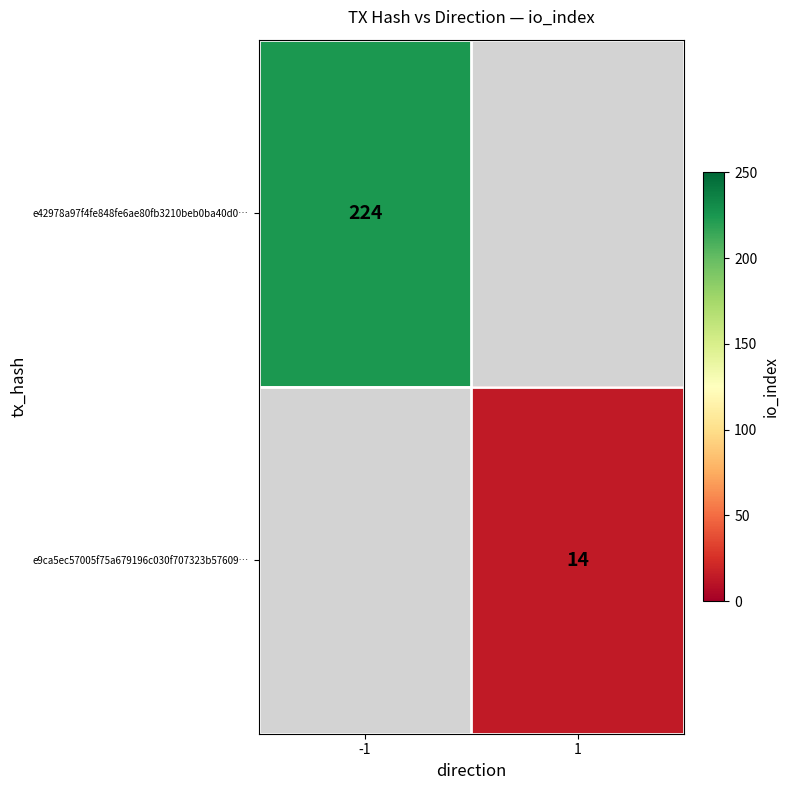

At how many categories does at least one series exceed 155?

1